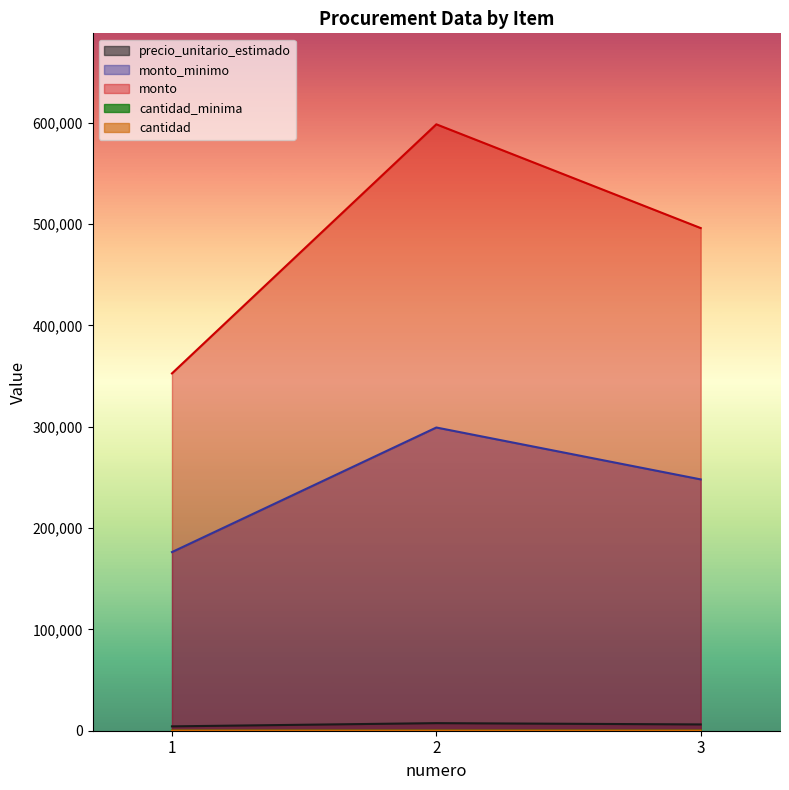

At how many categories does at least one series exceed 491783?

2